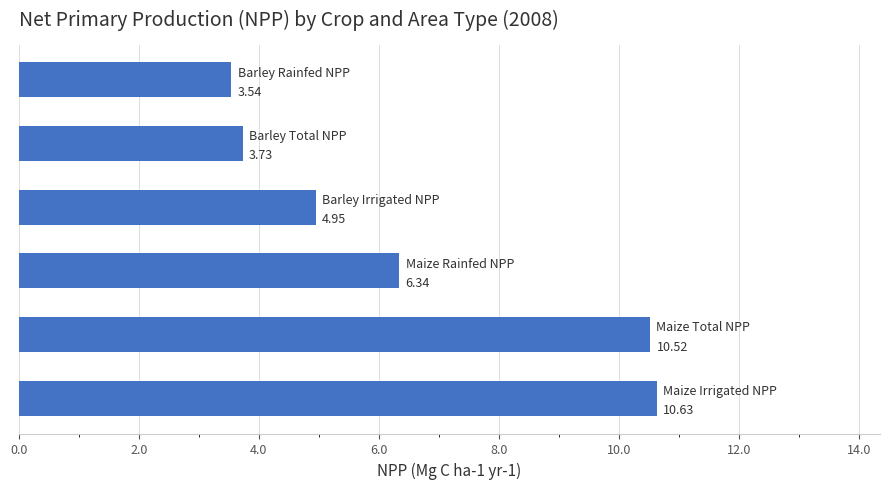

What is the difference between the maximum and minimum values?

7.1